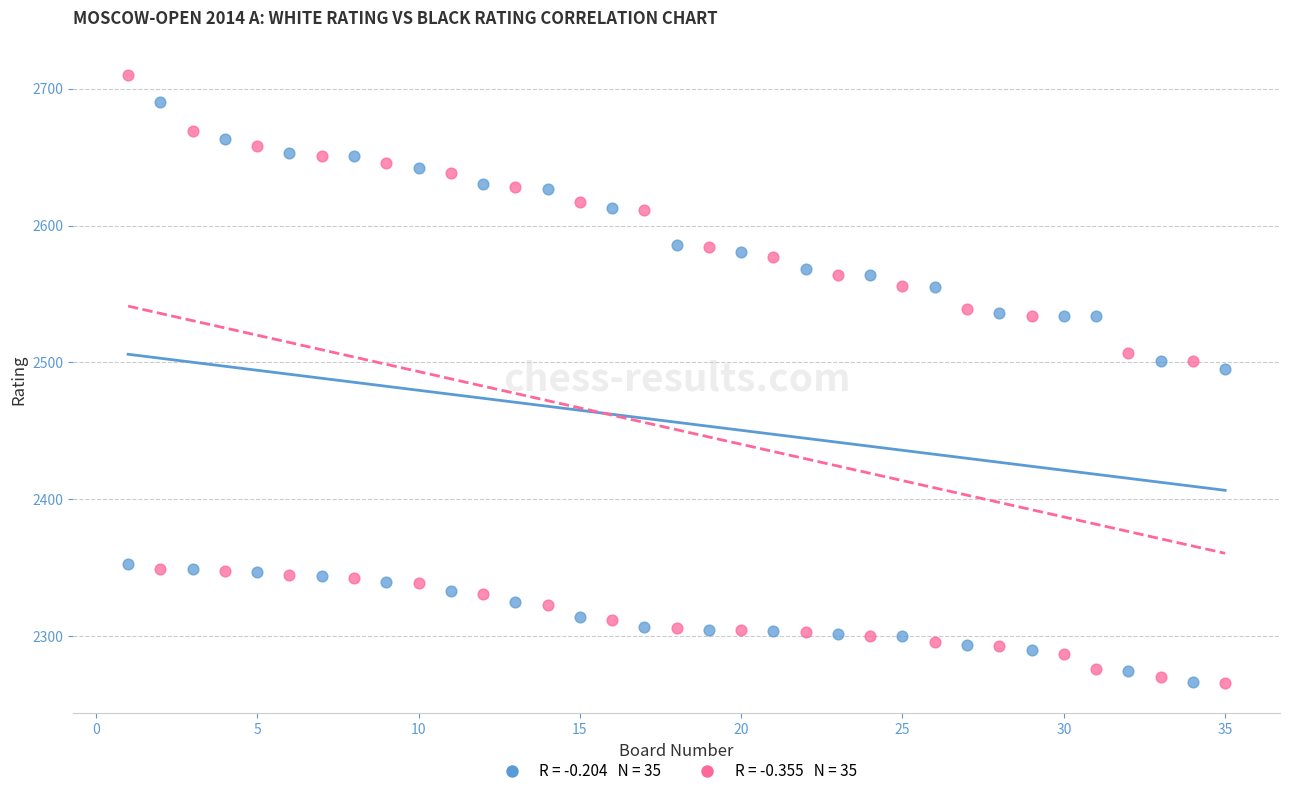

Across all series, what Y value is closest to 2488?

2495